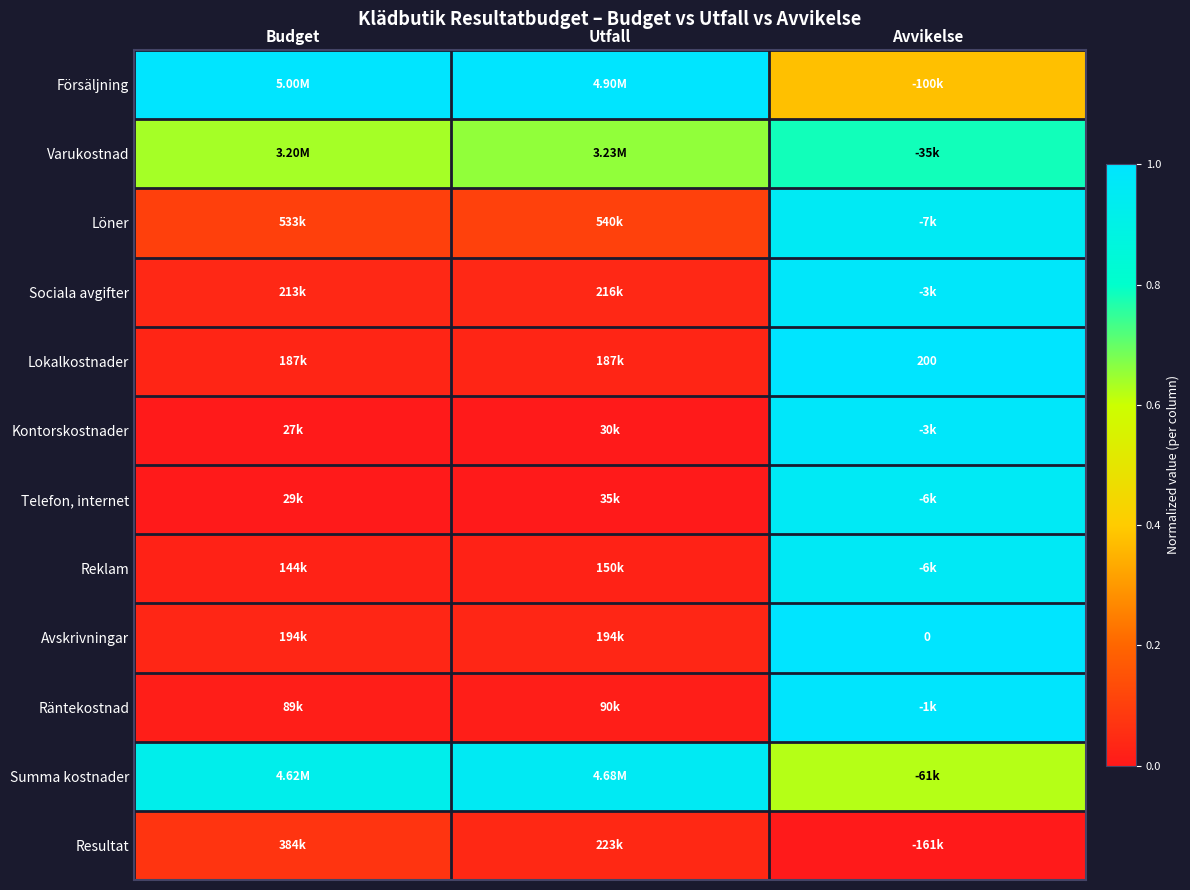

What is the spread (max minus min) of values at Budget?

1.0